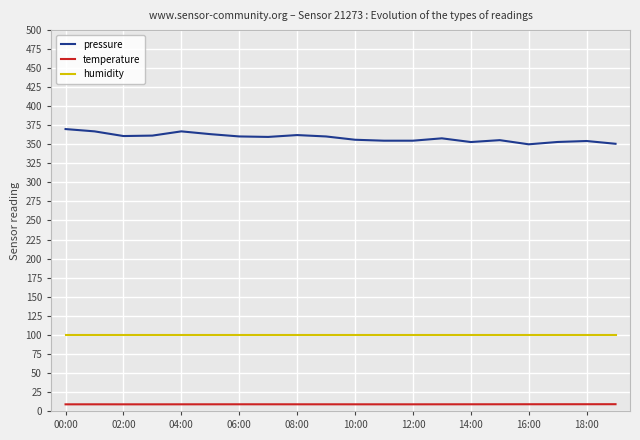

Rank the series by their maximum value, from highest to lowest.

pressure, humidity, temperature